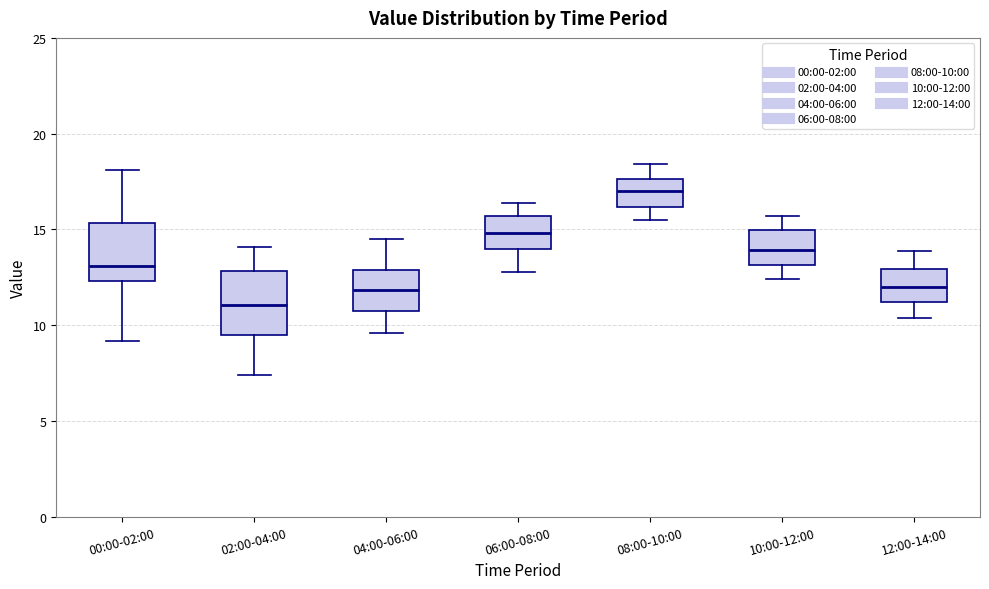

Reading left to right, transcribe this box plot: for each box, give where its median line is, the range the box spans, and where its two whiskers end, as read against the y-axis. The values are not printed on the chart, so give them approximately, as read against the axis.

00:00-02:00: median 13.0, box 12.5 to 15.5, whiskers 9.0 to 18.0
02:00-04:00: median 11.0, box 9.5 to 13.0, whiskers 7.5 to 14.0
04:00-06:00: median 12.0, box 11.0 to 13.0, whiskers 9.5 to 14.5
06:00-08:00: median 15.0, box 14.0 to 15.5, whiskers 13.0 to 16.5
08:00-10:00: median 17.0, box 16.0 to 17.5, whiskers 15.5 to 18.5
10:00-12:00: median 14.0, box 13.0 to 15.0, whiskers 12.5 to 15.5
12:00-14:00: median 12.0, box 11.0 to 13.0, whiskers 10.5 to 14.0